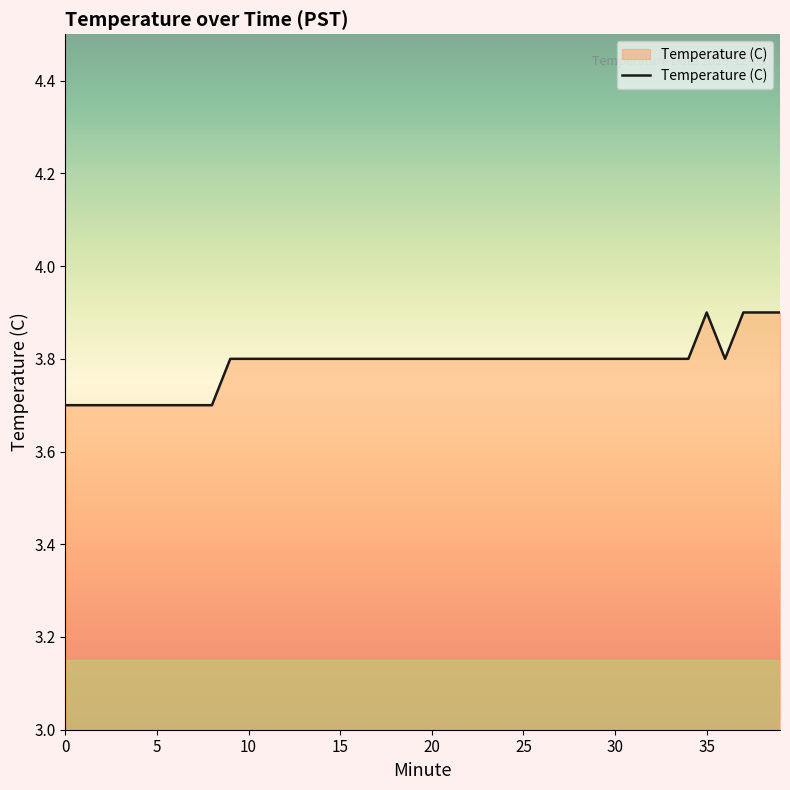

What is the minimum value shown in the chart?

3.7